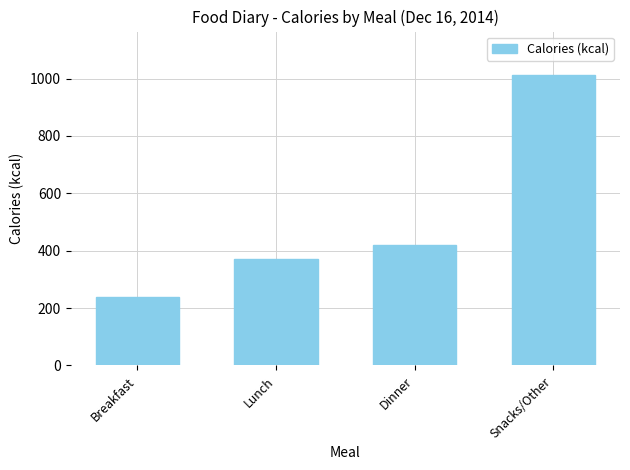

What is the maximum value shown in the chart?

1012